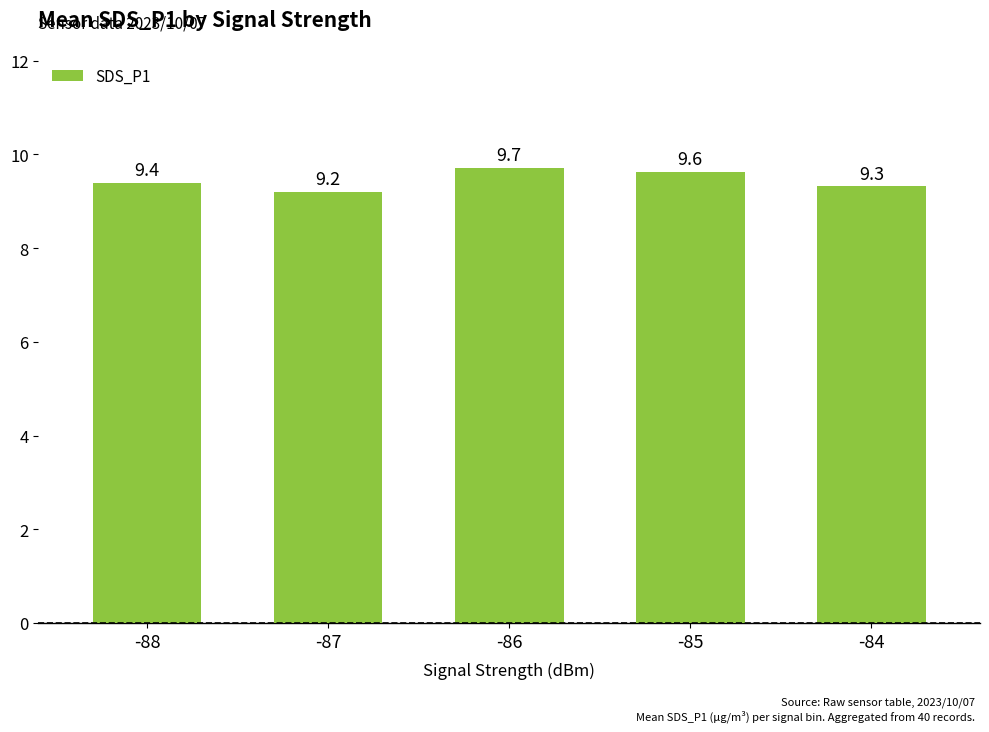

True or false: the data shows 4.9 at -86.

False